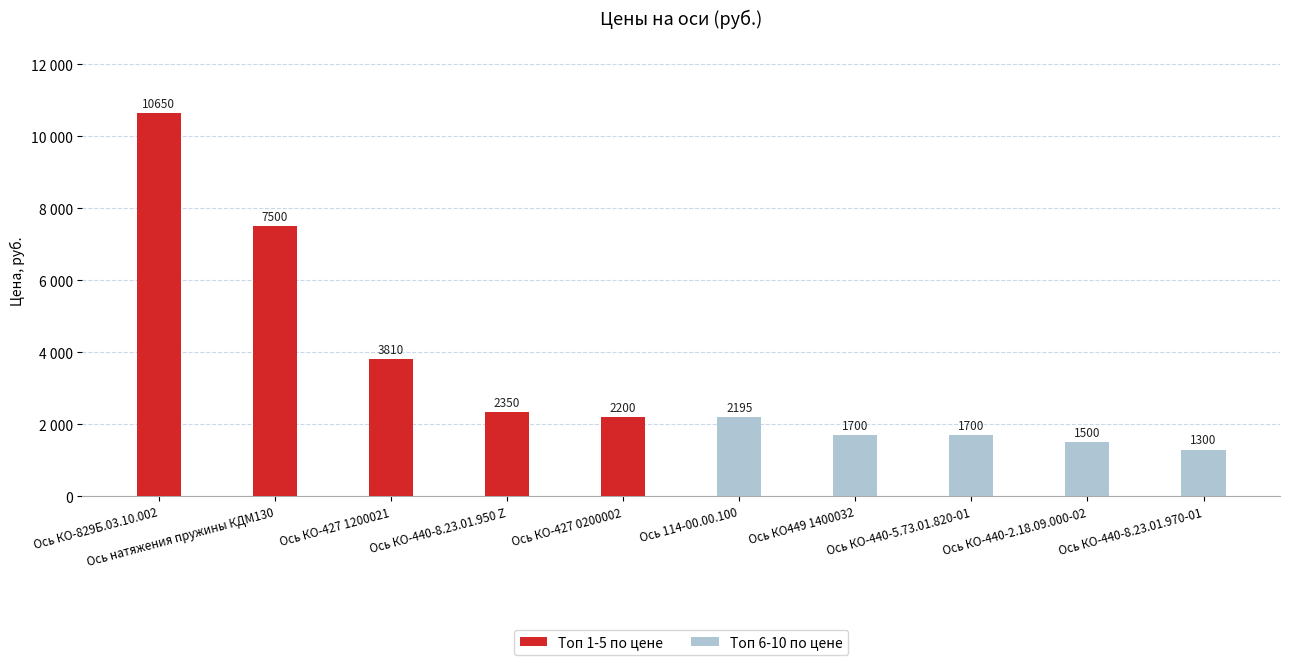

Are the bars horizontal?

No